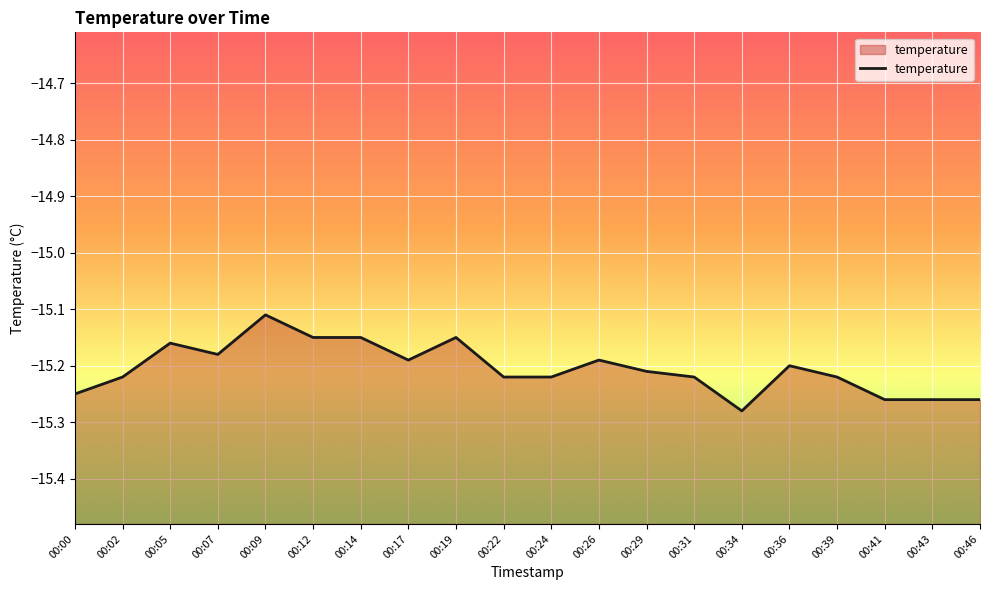

Does the chart display data point markers on the line(s)?

No